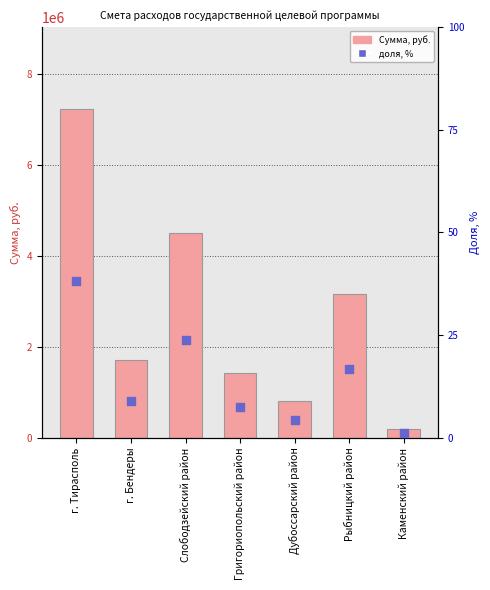

What is the total value across all series at Каменский район?

201301.1